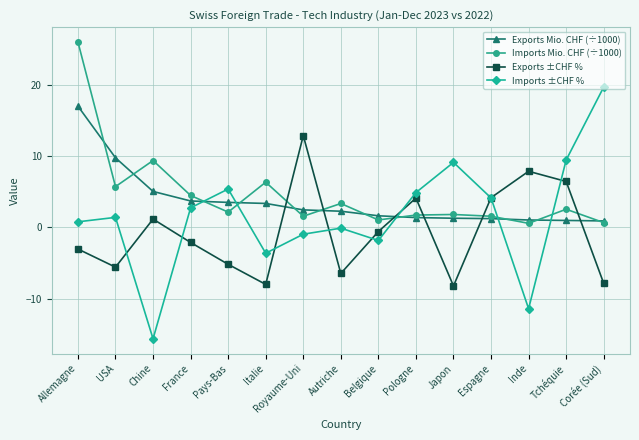

What is the minimum value for Imports Mio. CHF (÷1000)?

0.6